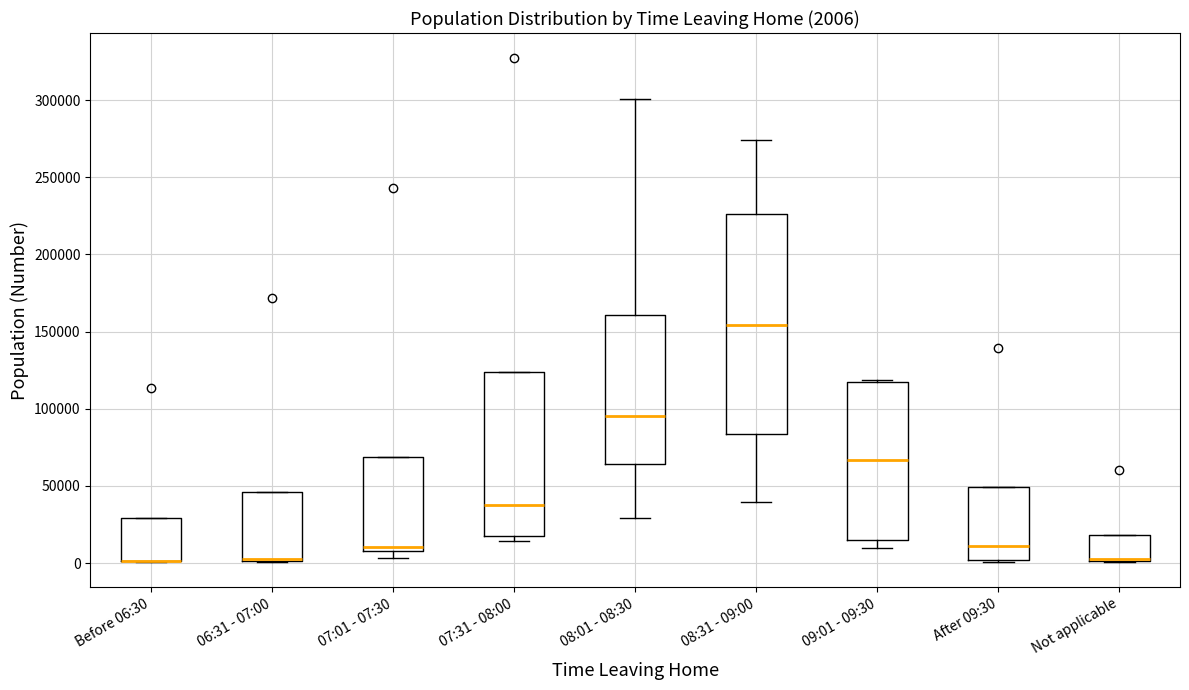

Which box is the tallest, from its lower edge to its upper edge?

08:31 - 09:00